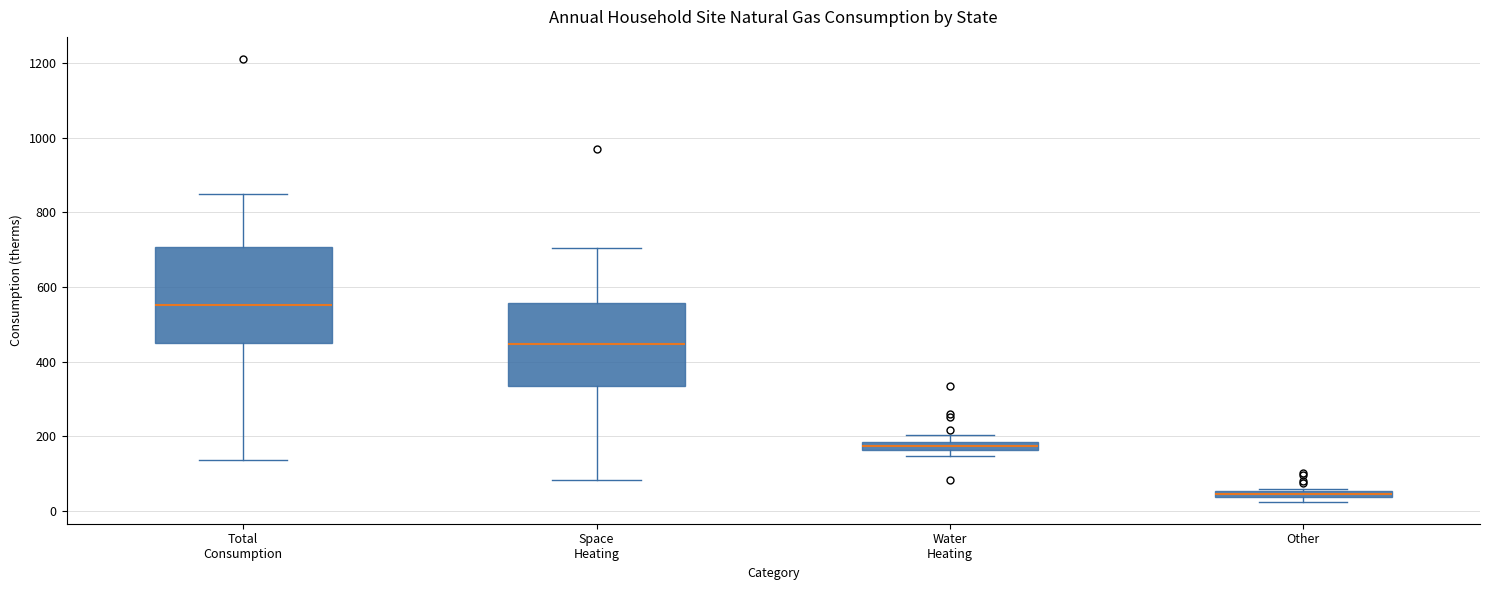

Which box is the tallest, from its lower edge to its upper edge?

Total Consumption